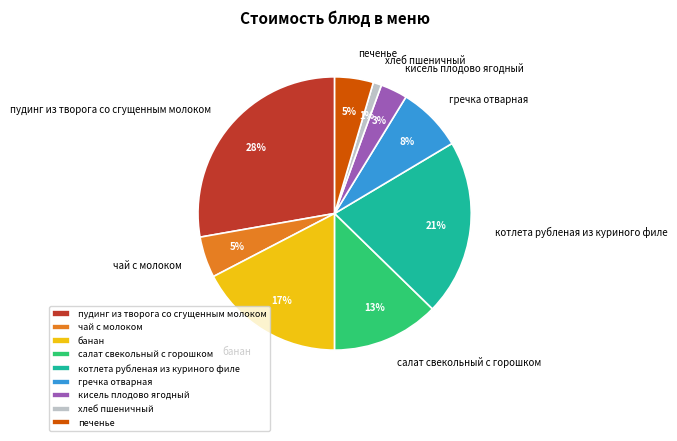

The кисель плодово ягодный slice represents 3% of the pie. True or false?

True